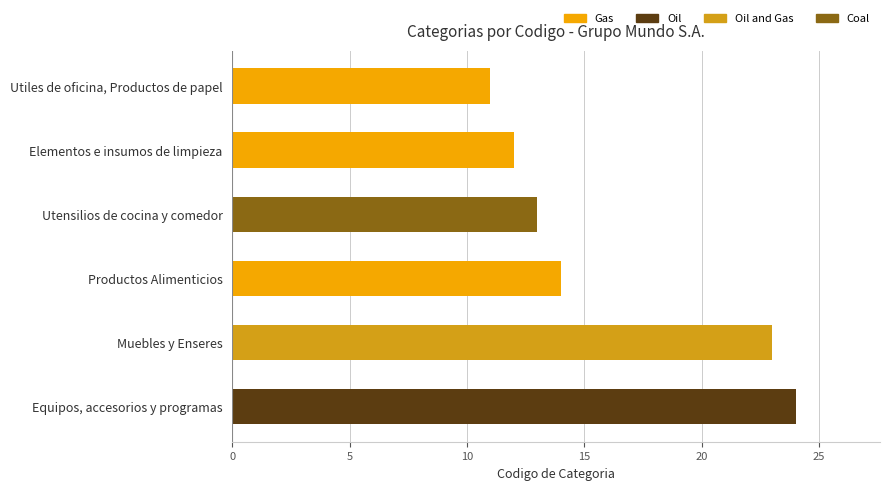

At which label is the value closest to 17?

Productos Alimenticios